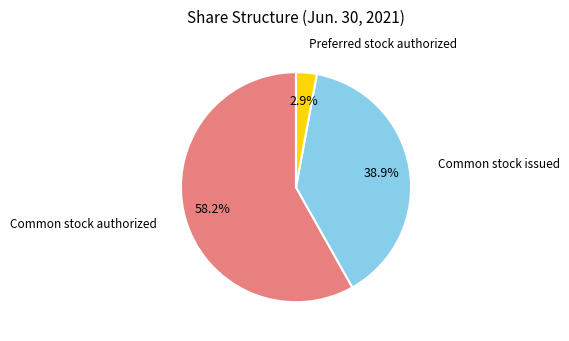

To the nearest percent, what is the difference between the largest and smallest slice percentages?

55%